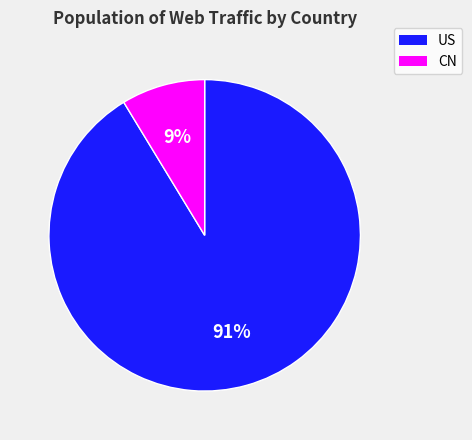

Do CN and US together represent more than half of the pie?

Yes